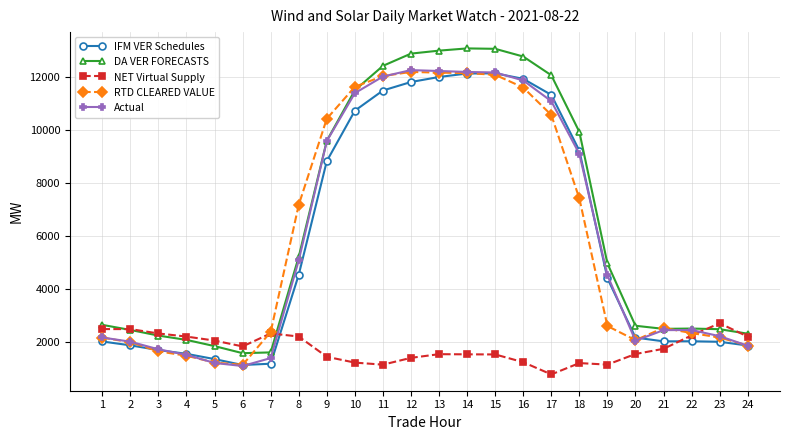

What is the value of the NET Virtual Supply point at the 10th from the left?

1215.1